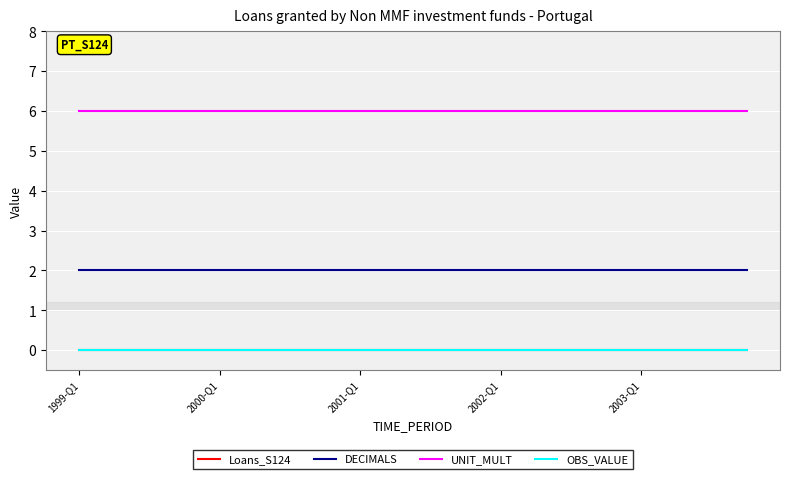

At how many categories does at least one series exceed 4?

20